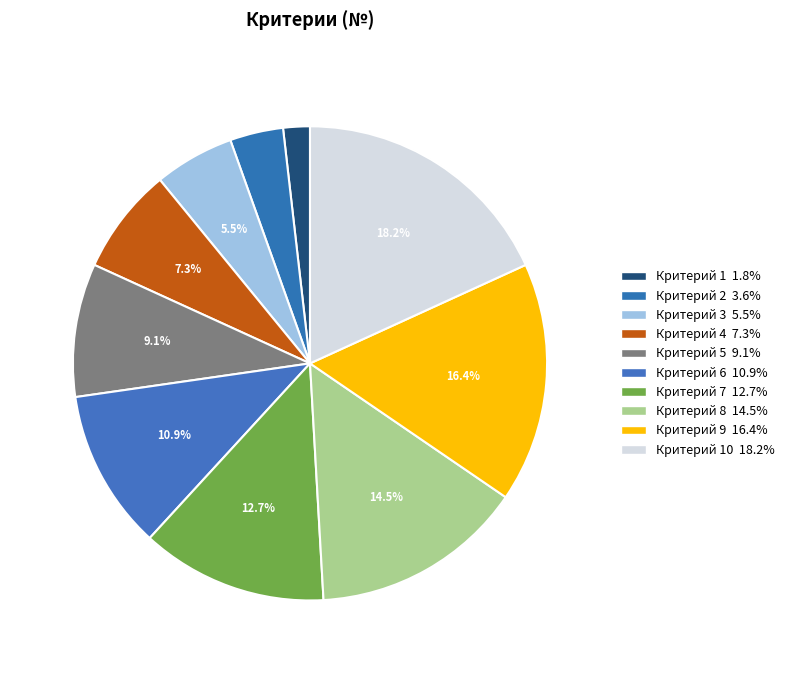

Count the number of slices in the pie.

10